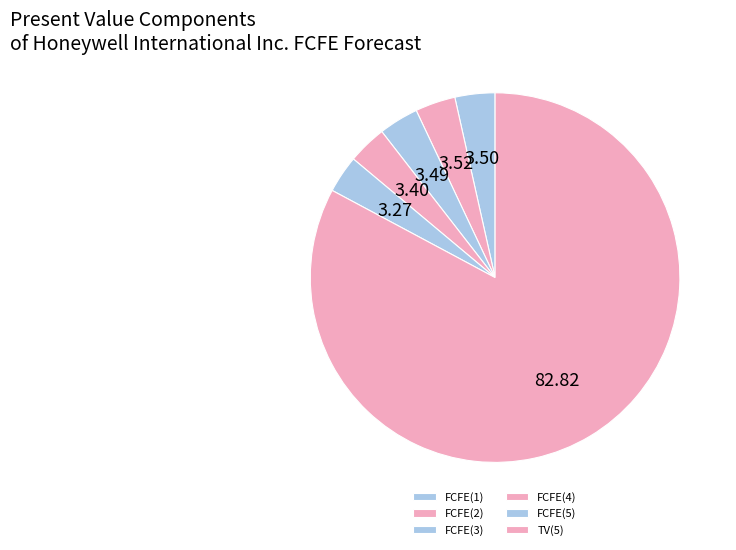

Is it true that FCFE(2) is 10% of the pie?

False